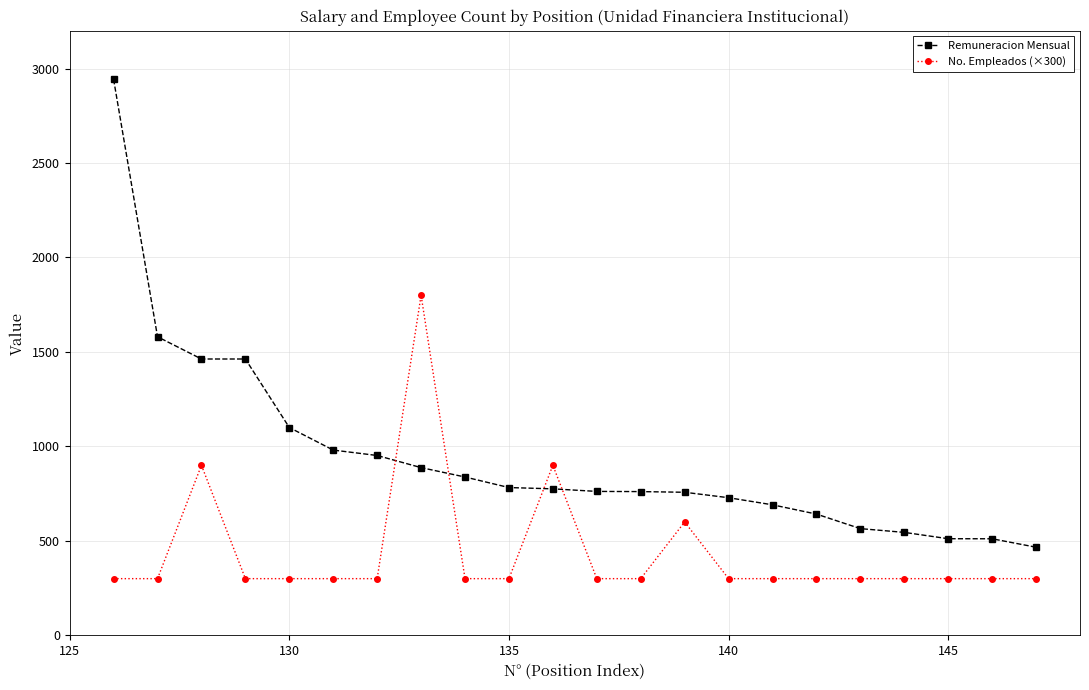

At how many categories does at least one series exceed 1537?

3